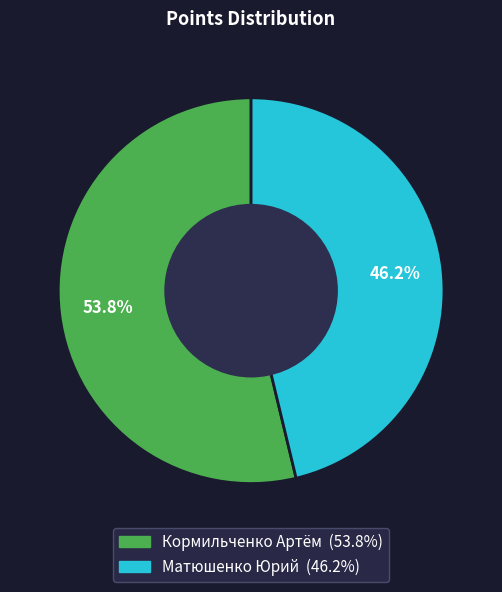

What is the majority slice?

Кормильченко Артём